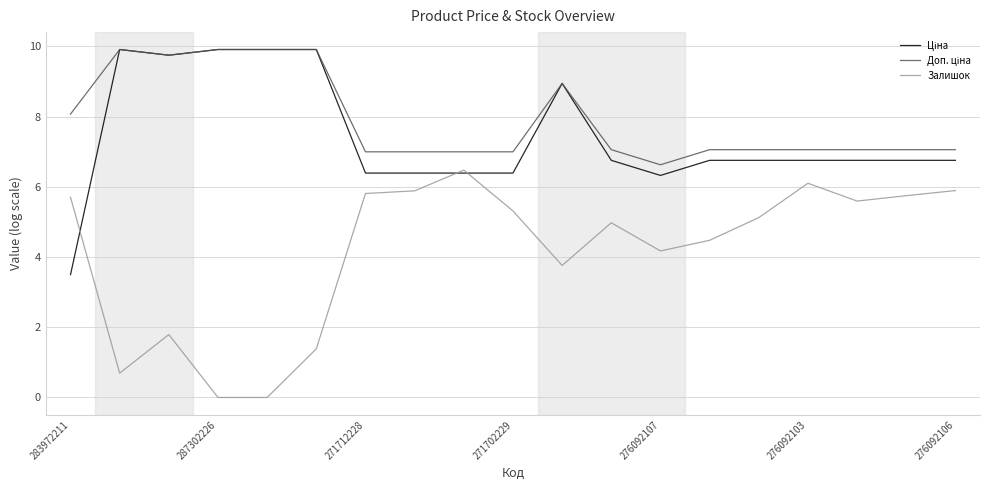

What is the greatest value displayed?

9.9